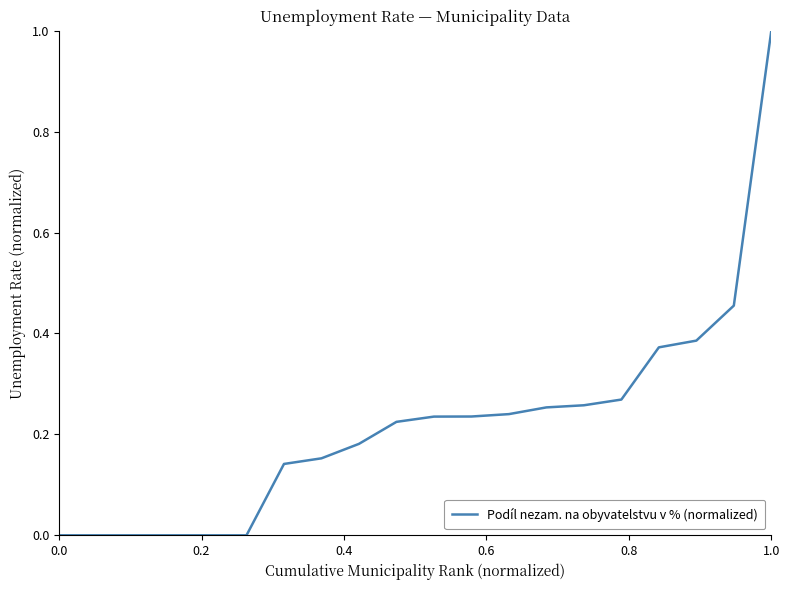

Count the number of data series in this chart.

1